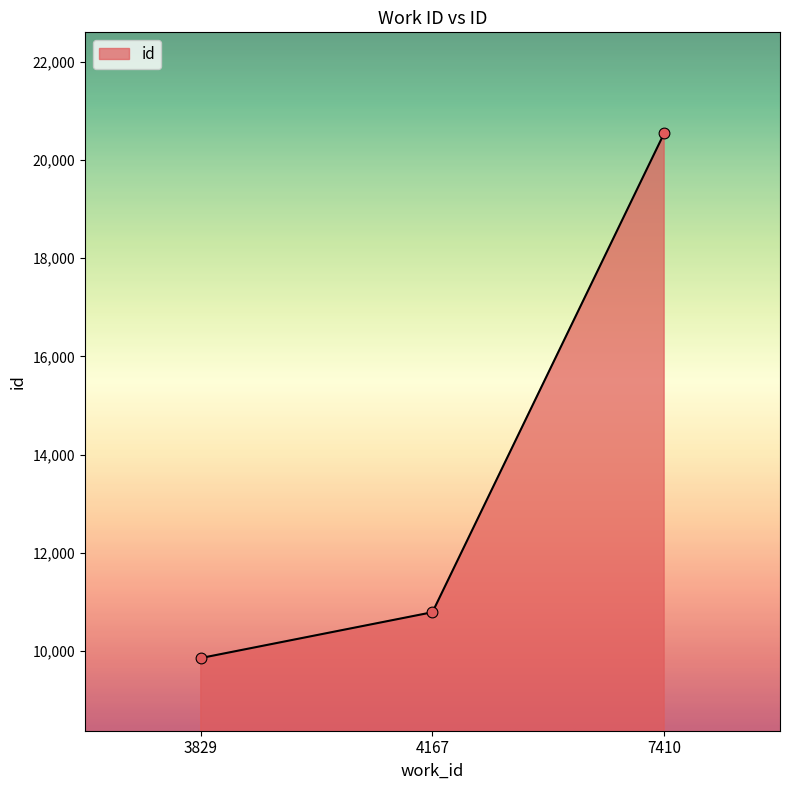

What is the change in value from 3829 to 7410?

+10681